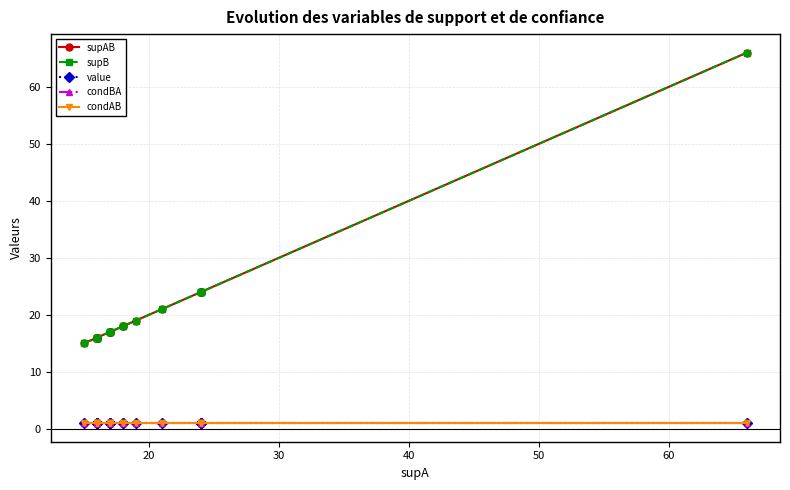

At how many categories does at least one series exceed 61?

1